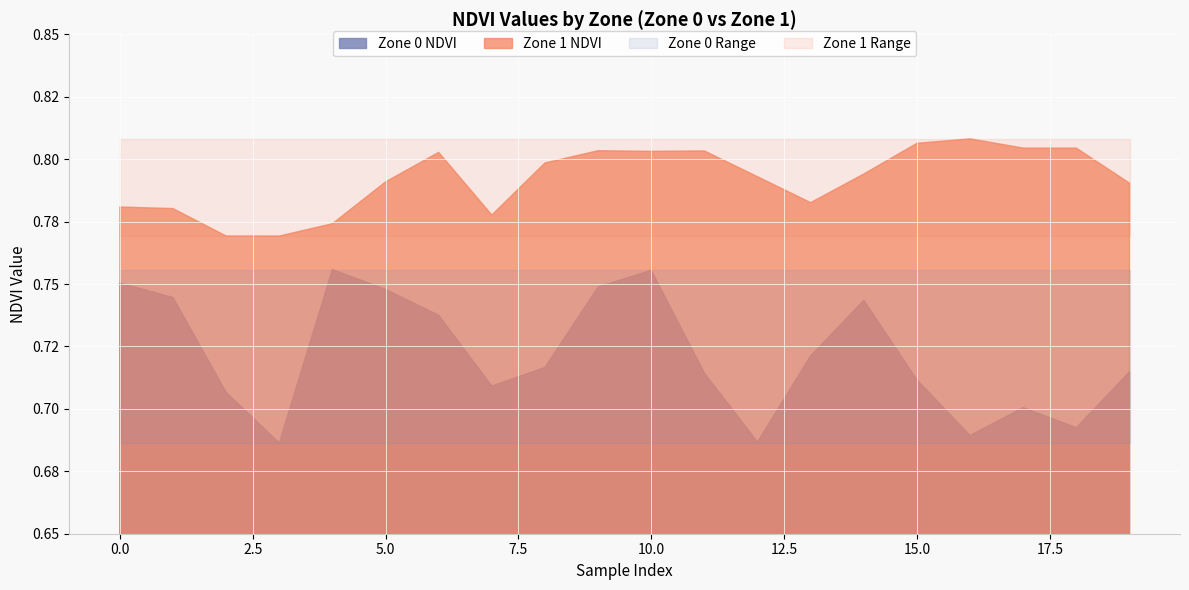

The value of Mean NDVI at Zone 0 is 0.7. True or false?

True